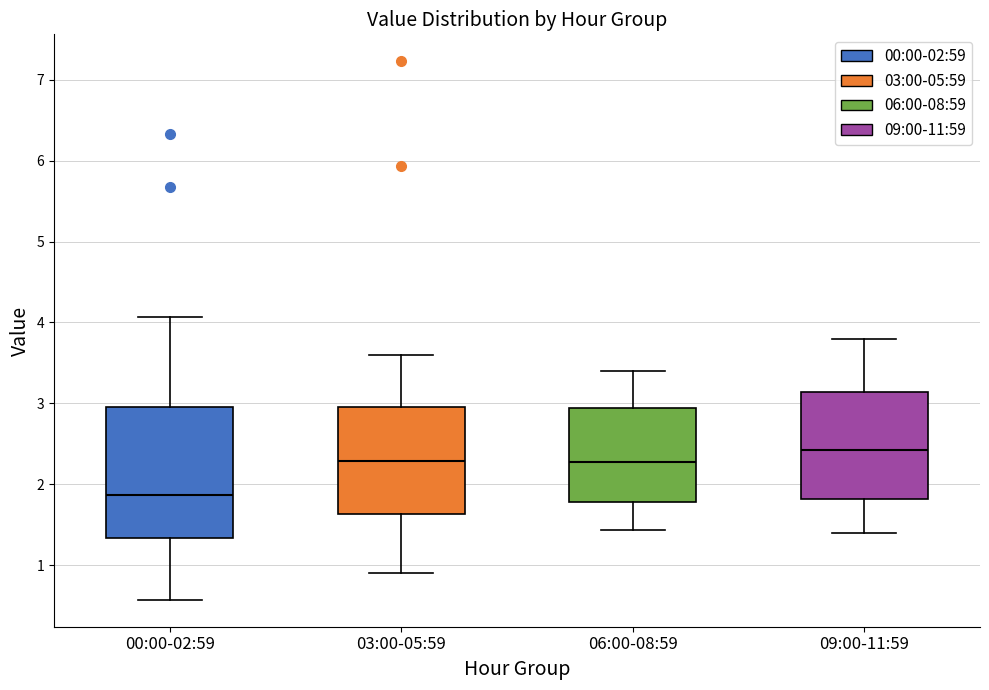

Which box's median line is the lowest?

00:00-02:59